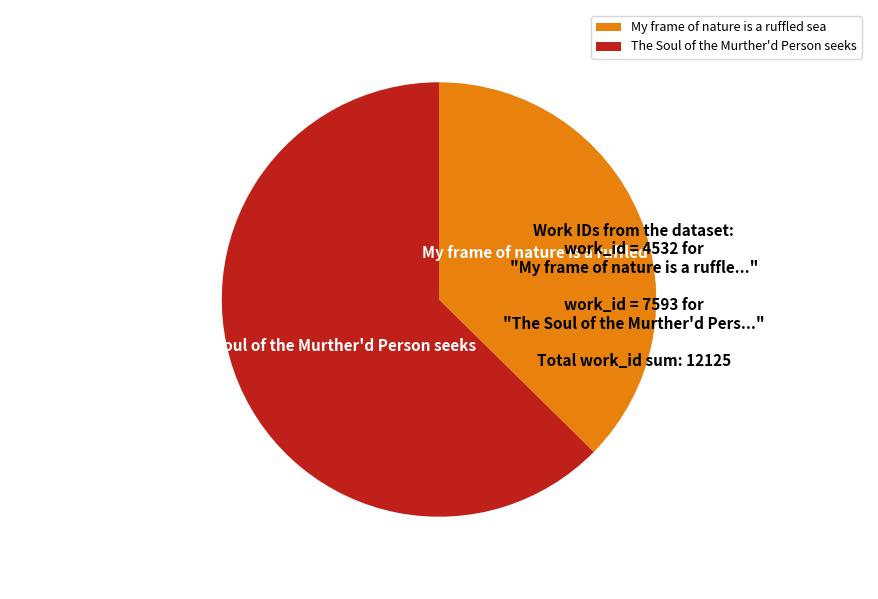

Which category has the smallest portion of the pie?

My frame of nature is a ruffled sea